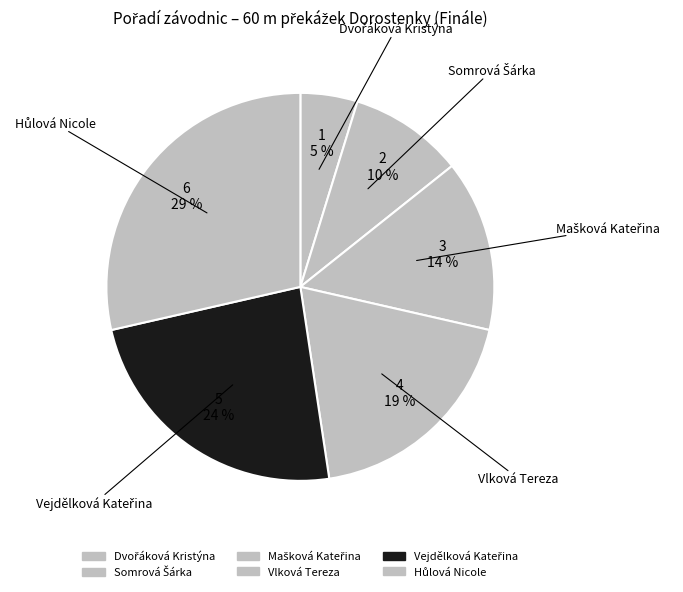

Is it true that Hůlová Nicole is 42% of the pie?

False